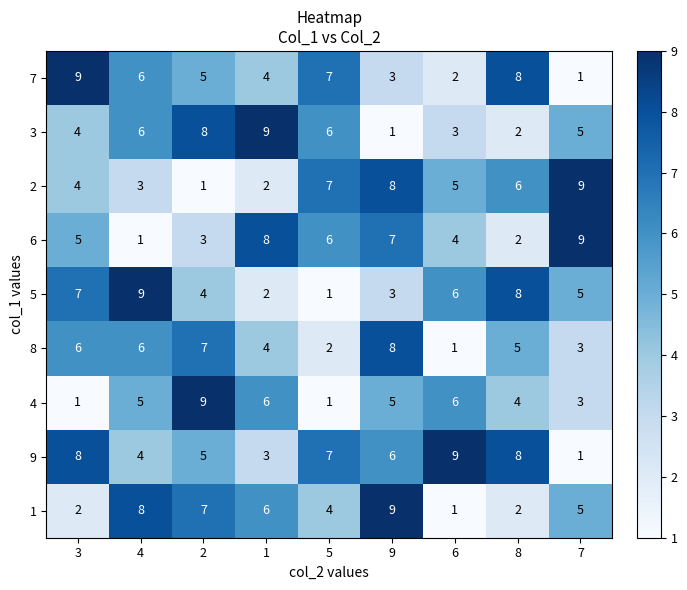

Rank the categories by 7 value from lowest to highest.

7, 6, 9, 1, 2, 4, 5, 8, 3